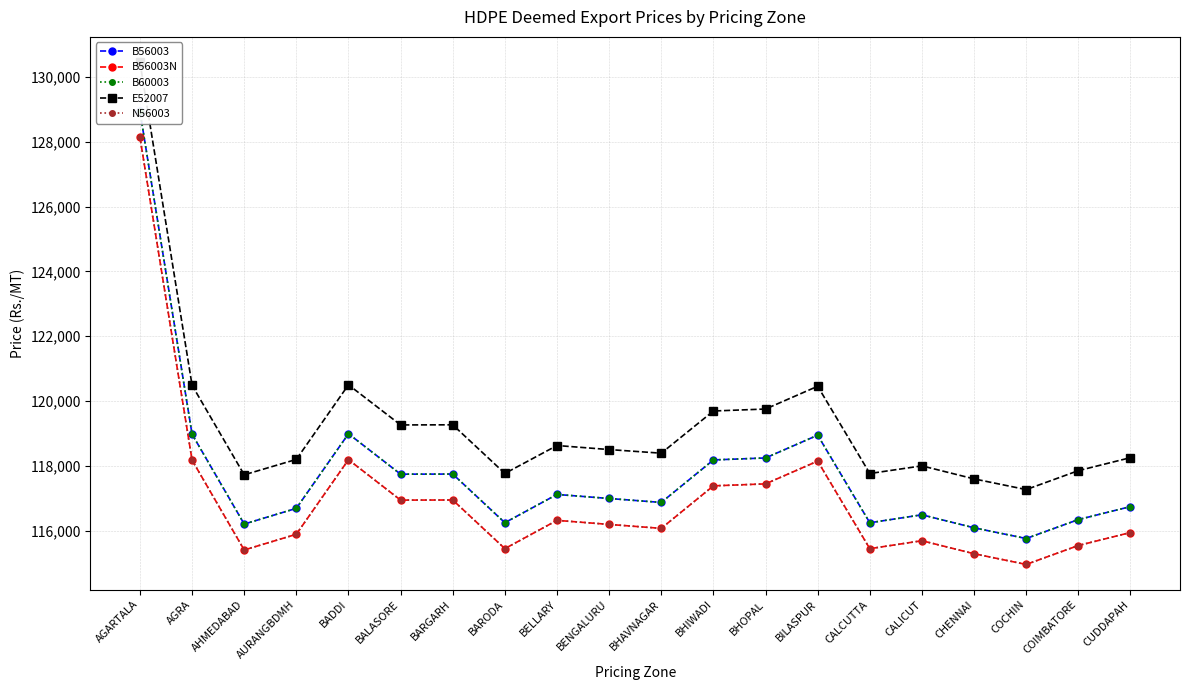

Between COIMBATORE and BHOPAL, which is larger?

BHOPAL